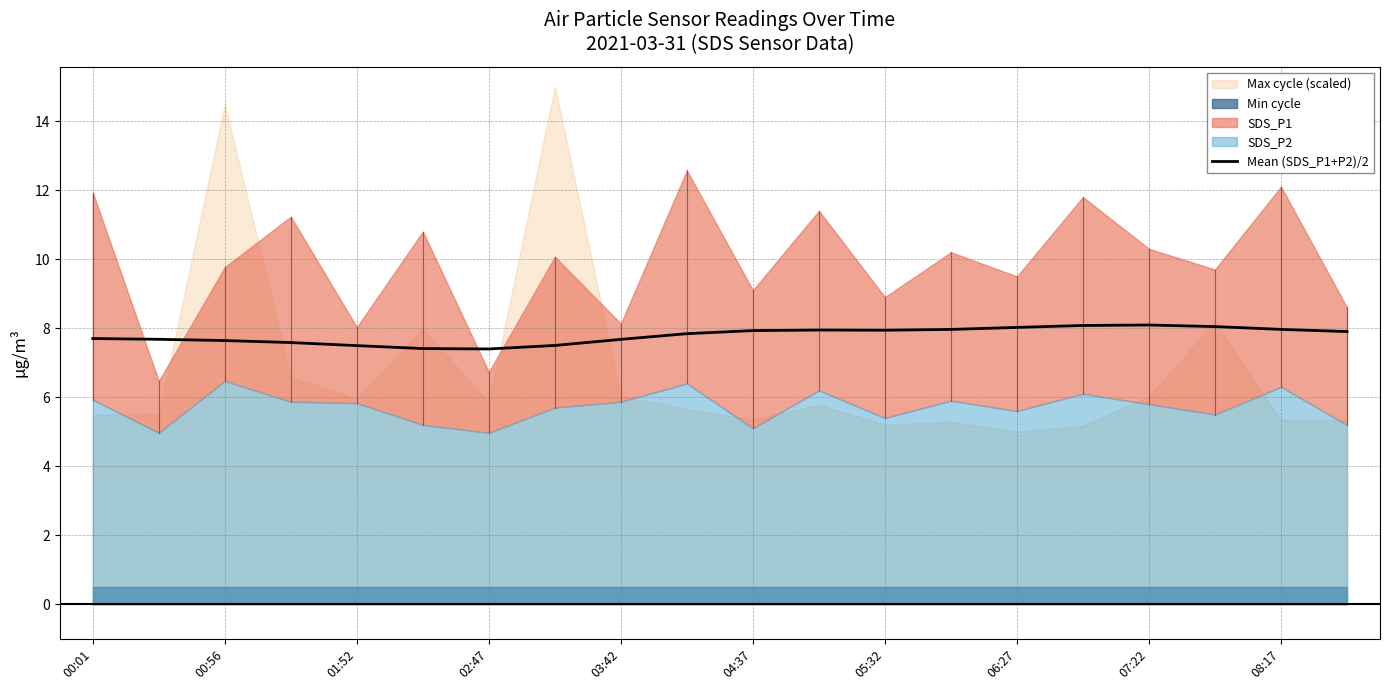

Between 11 and 15, which is larger?

15